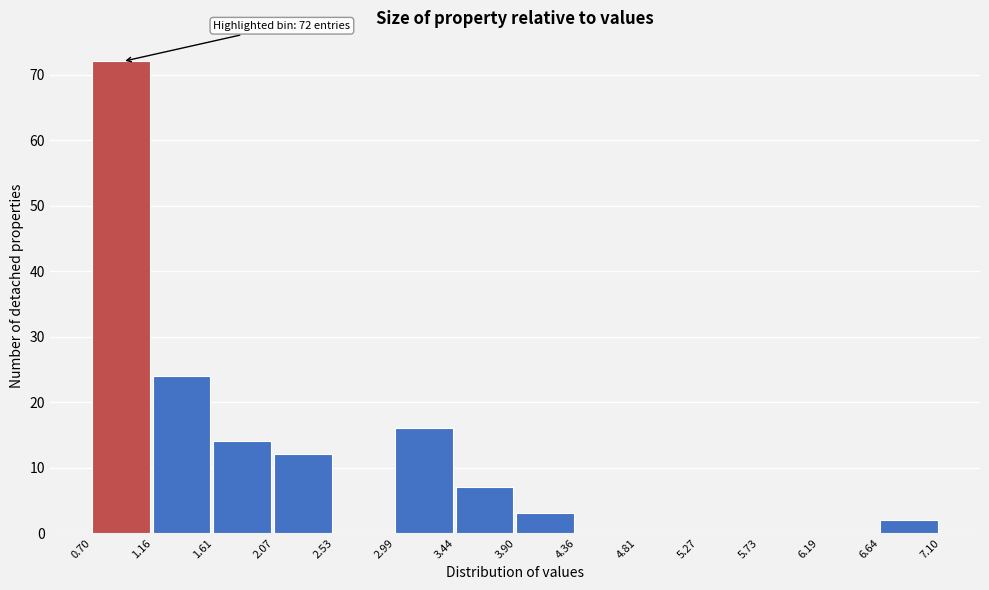

Over which range of the x-axis is the bar tallest?

0.70 to 1.16